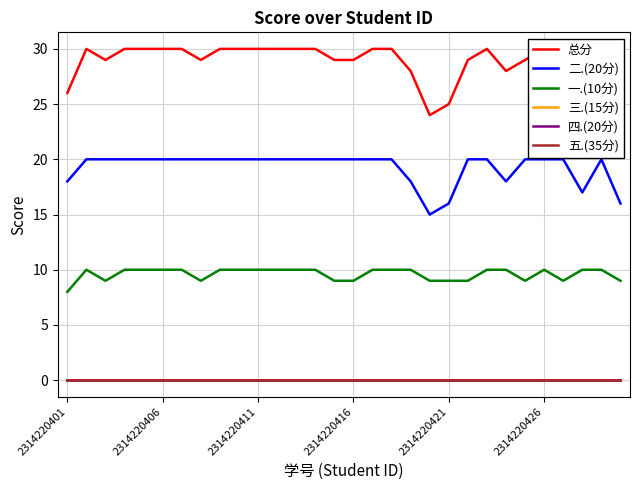

Reading left to right, what are all the values shown in this chart?

总分: 26	30	29	30	30	30	30	29	30	30	30	30	30	30	29	29	30	30	28	24	25	29	30	28	29	30	29	27	30	25
二.(20分): 18	20	20	20	20	20	20	20	20	20	20	20	20	20	20	20	20	20	18	15	16	20	20	18	20	20	20	17	20	16
一.(10分): 8	10	9	10	10	10	10	9	10	10	10	10	10	10	9	9	10	10	10	9	9	9	10	10	9	10	9	10	10	9
三.(15分): 0	0	0	0	0	0	0	0	0	0	0	0	0	0	0	0	0	0	0	0	0	0	0	0	0	0	0	0	0	0
四.(20分): 0	0	0	0	0	0	0	0	0	0	0	0	0	0	0	0	0	0	0	0	0	0	0	0	0	0	0	0	0	0
五.(35分): 0	0	0	0	0	0	0	0	0	0	0	0	0	0	0	0	0	0	0	0	0	0	0	0	0	0	0	0	0	0